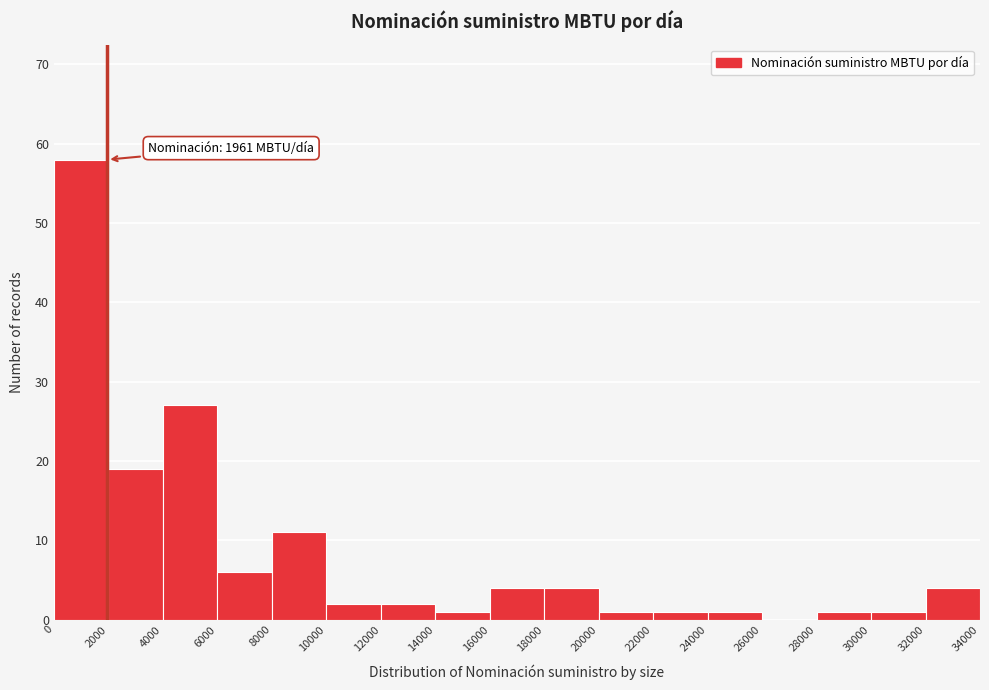

Over which range of the x-axis is the bar tallest?

0 to 2000